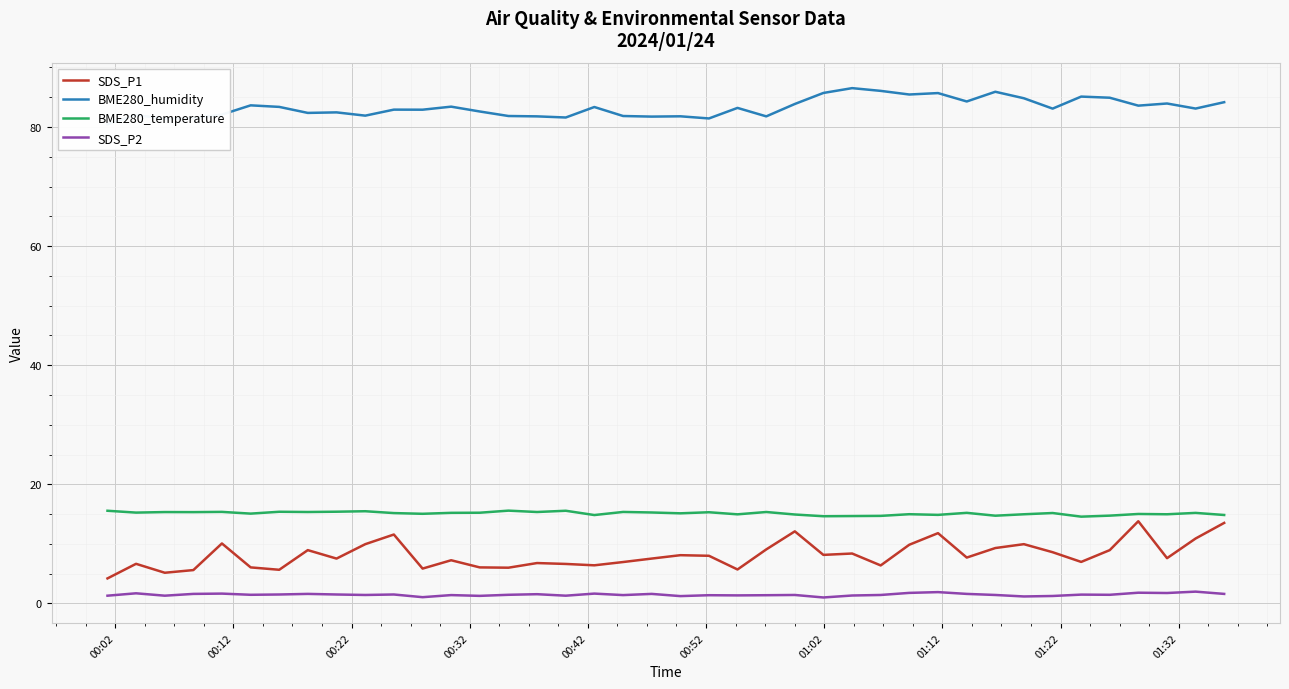

True or false: SDS_P2 has more than 1 interior local peaks.

True